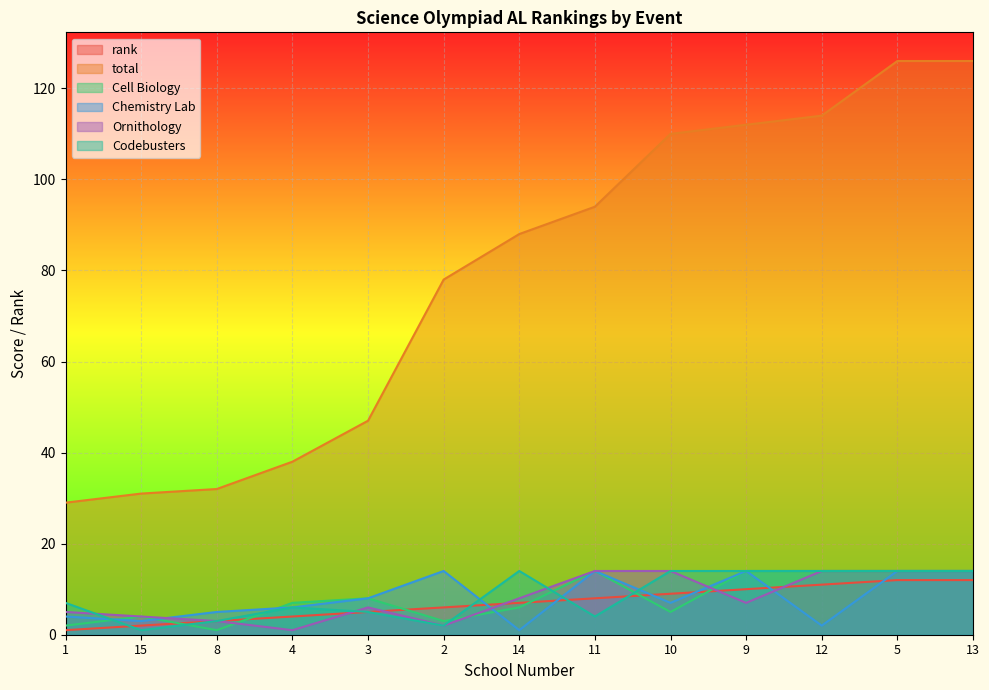

At which label is Codebusters closest to 7?

1